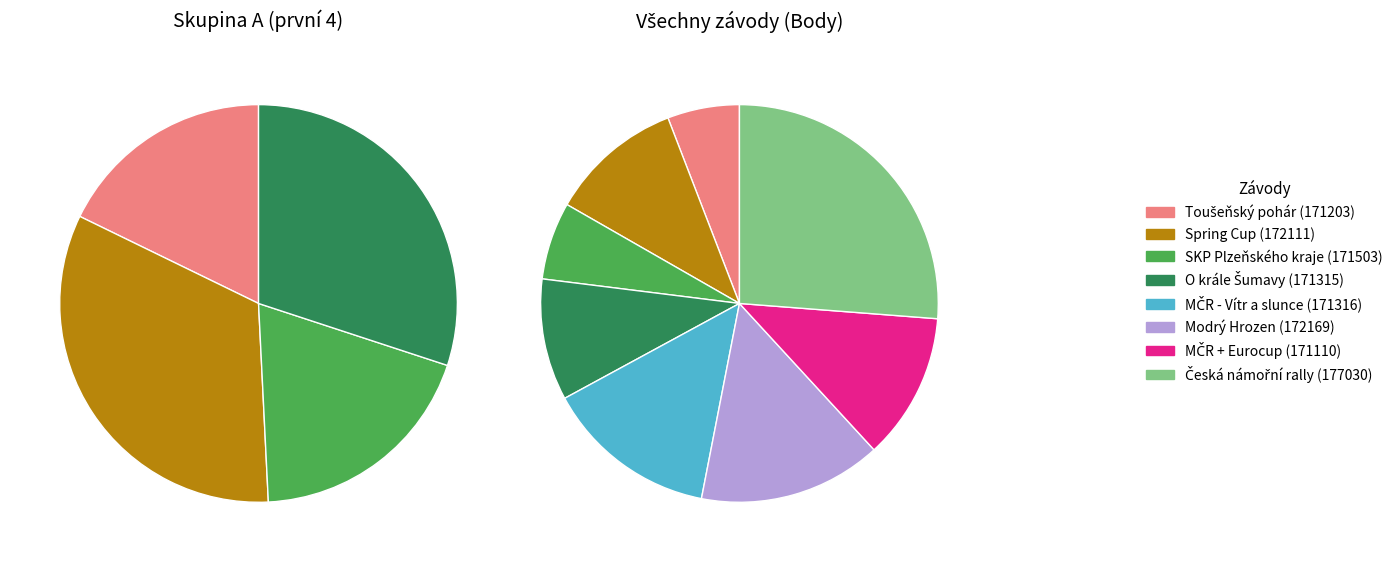

The 172169 slice represents 15% of the pie. True or false?

True